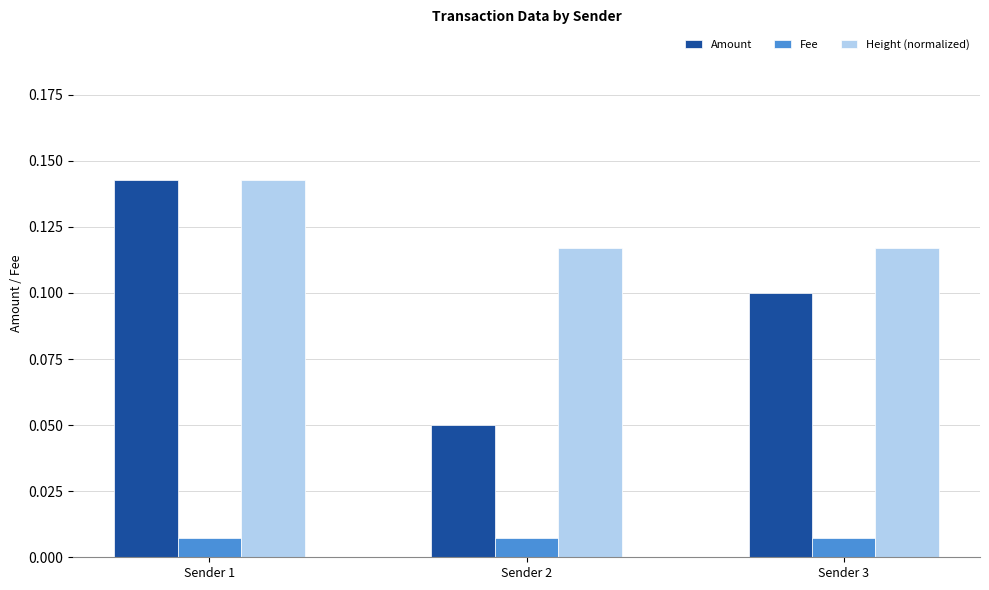

Is it true that Amount equals 0.1 at Sender 1?

True